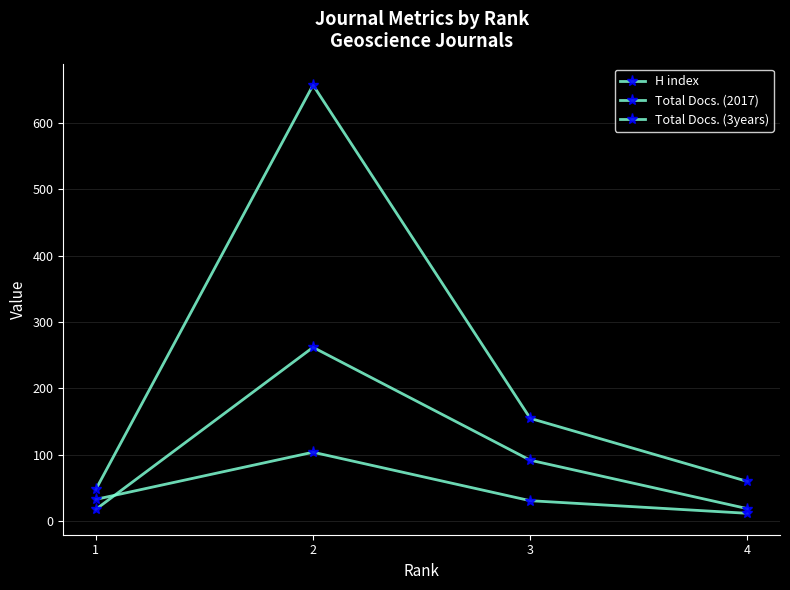

At which category is the sum across all series the highest?

2